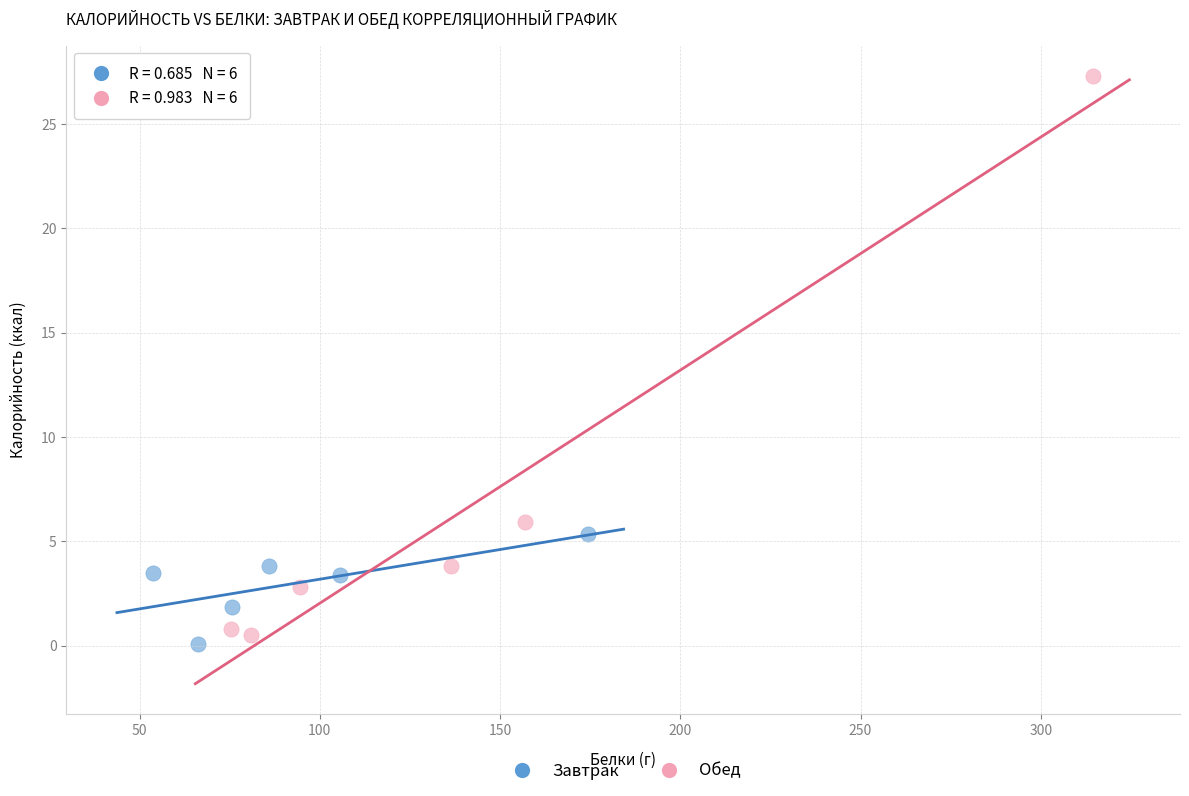

Which series reaches the maximum Y coordinate?

Обед